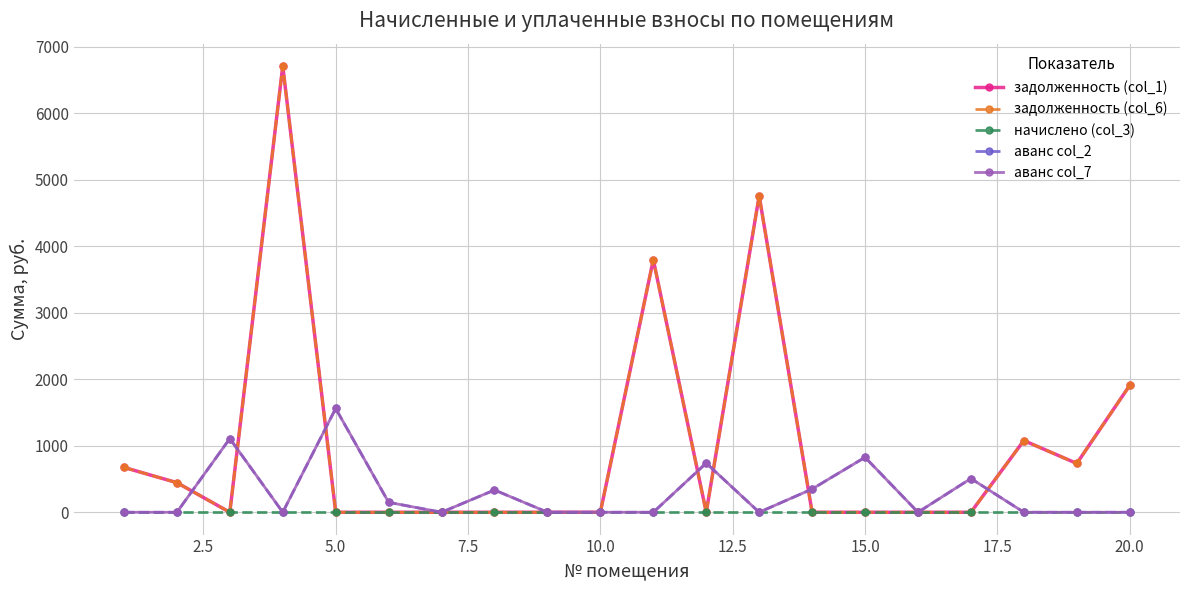

Which series has the largest total across all categories?

задолженность (col_1)